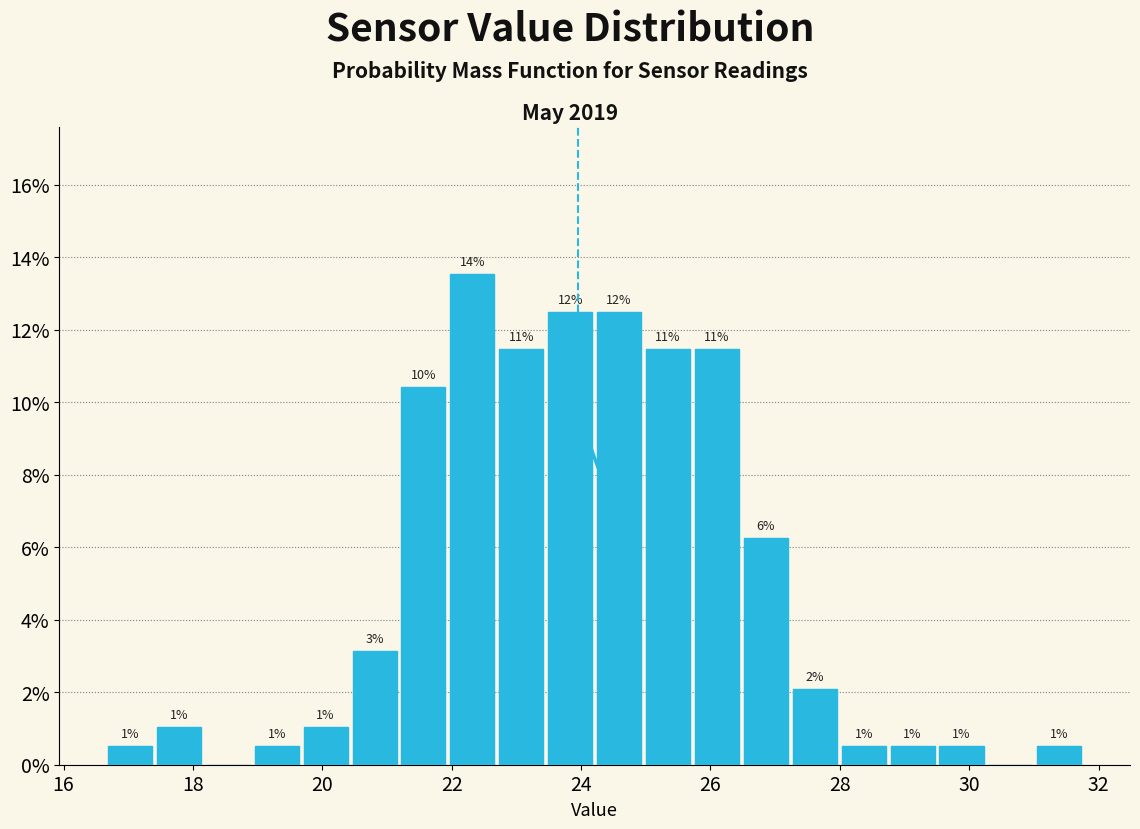

Around what value on the x-axis is the tallest bar? Give the approximate position of its centre, as read against the axis.

22.4